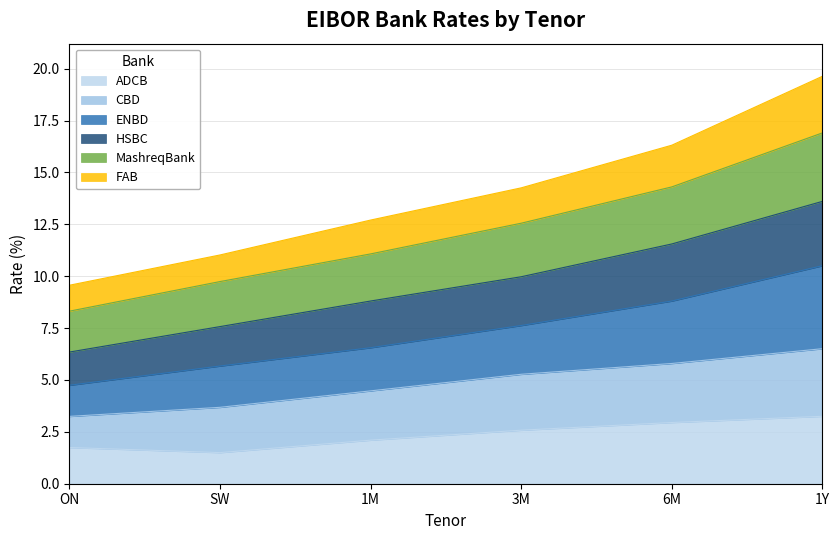

At which category is the sum across all series the highest?

1Y